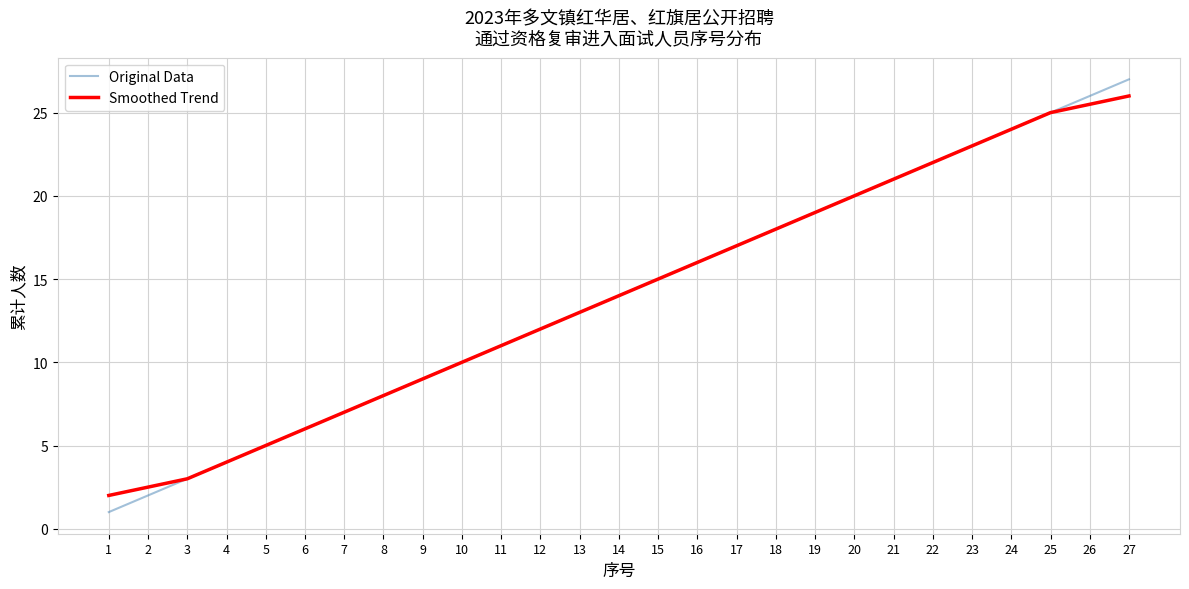

Is the value of Original Data at 6 greater than the value of Smoothed Trend at 19?

No